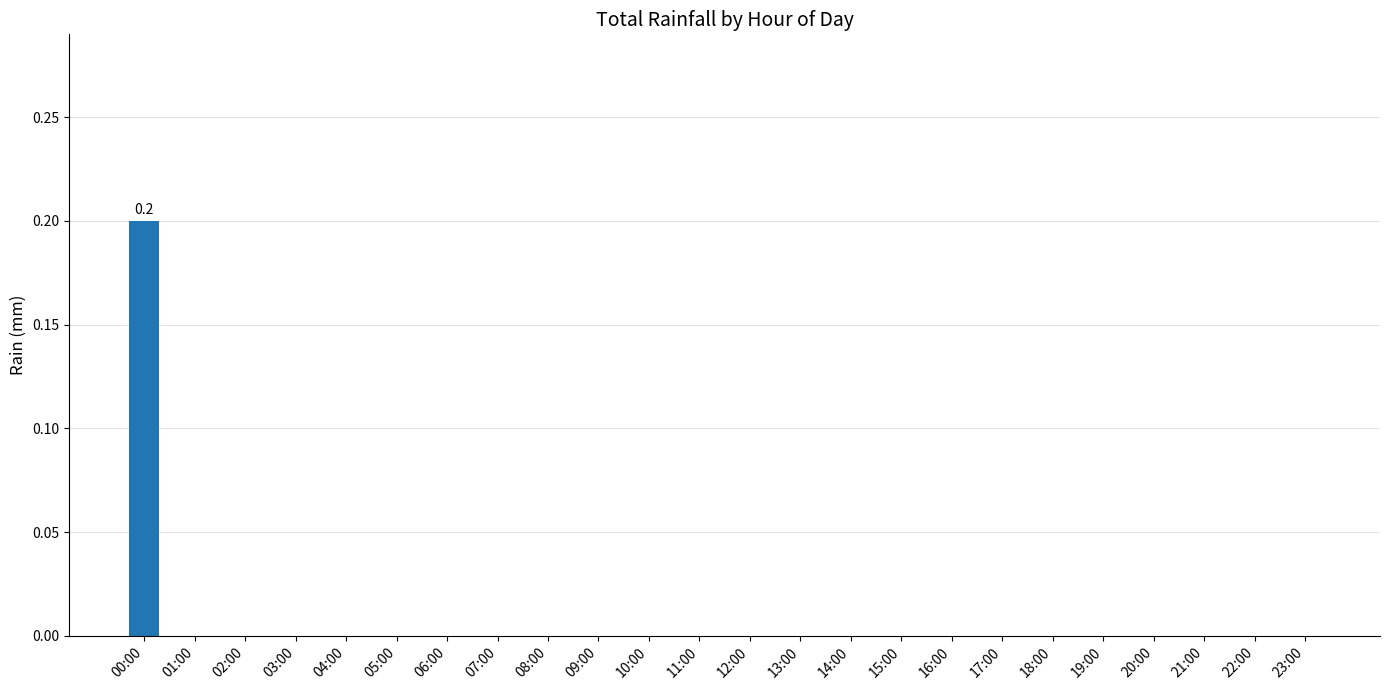

The value at 11:00 is 0.0. True or false?

True